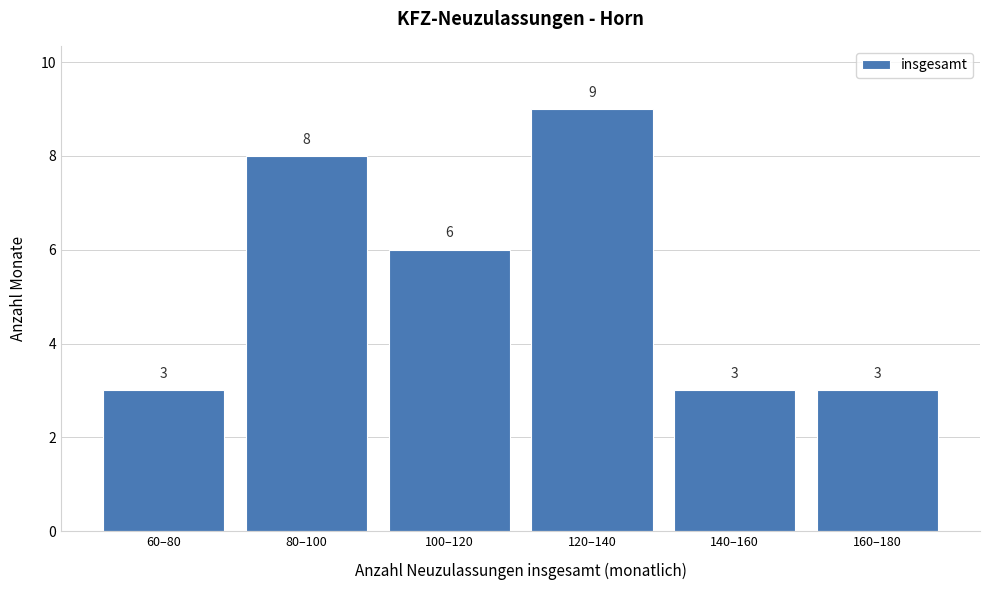

Reading left to right, transcribe all the data shown in this chart.

60–80=3	80–100=8	100–120=6	120–140=9	140–160=3	160–180=3